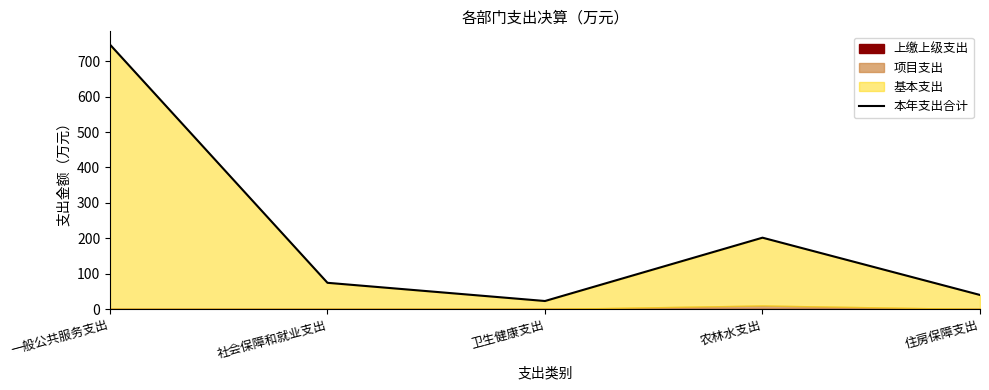

At which category does the data reach its first local peak?

农林水支出